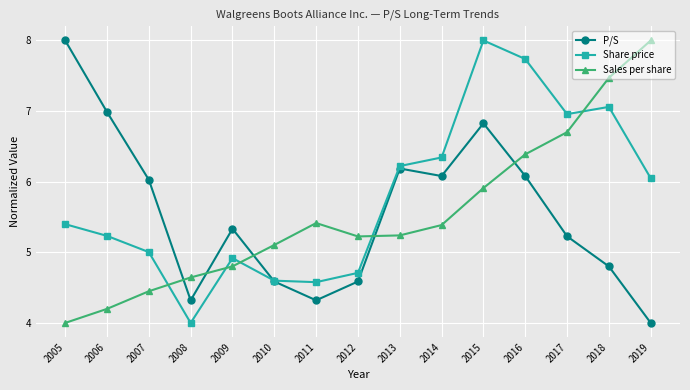

At which label is P/S closest to 6?

2007